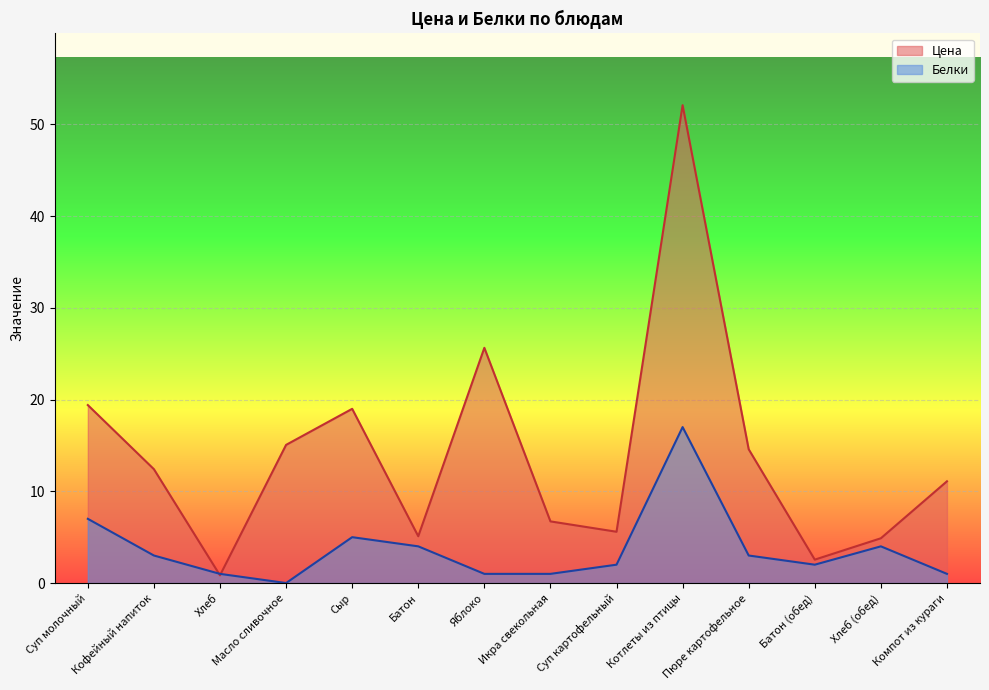

Which series has the widest spread of values?

Цена